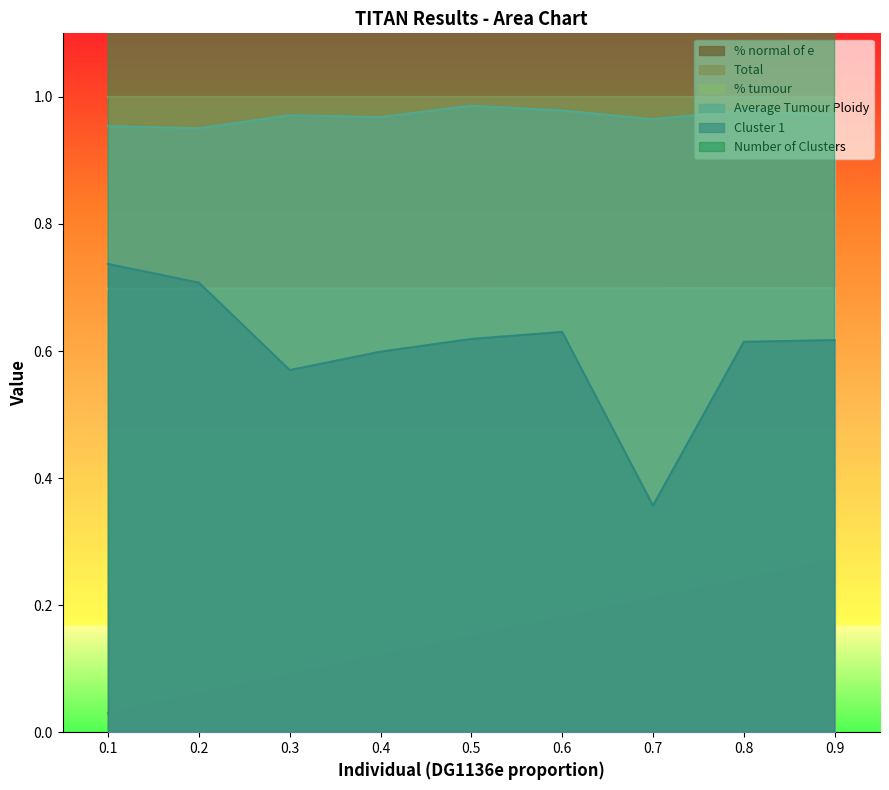

What is the spread (max minus min) of values at 0.4?

2.9